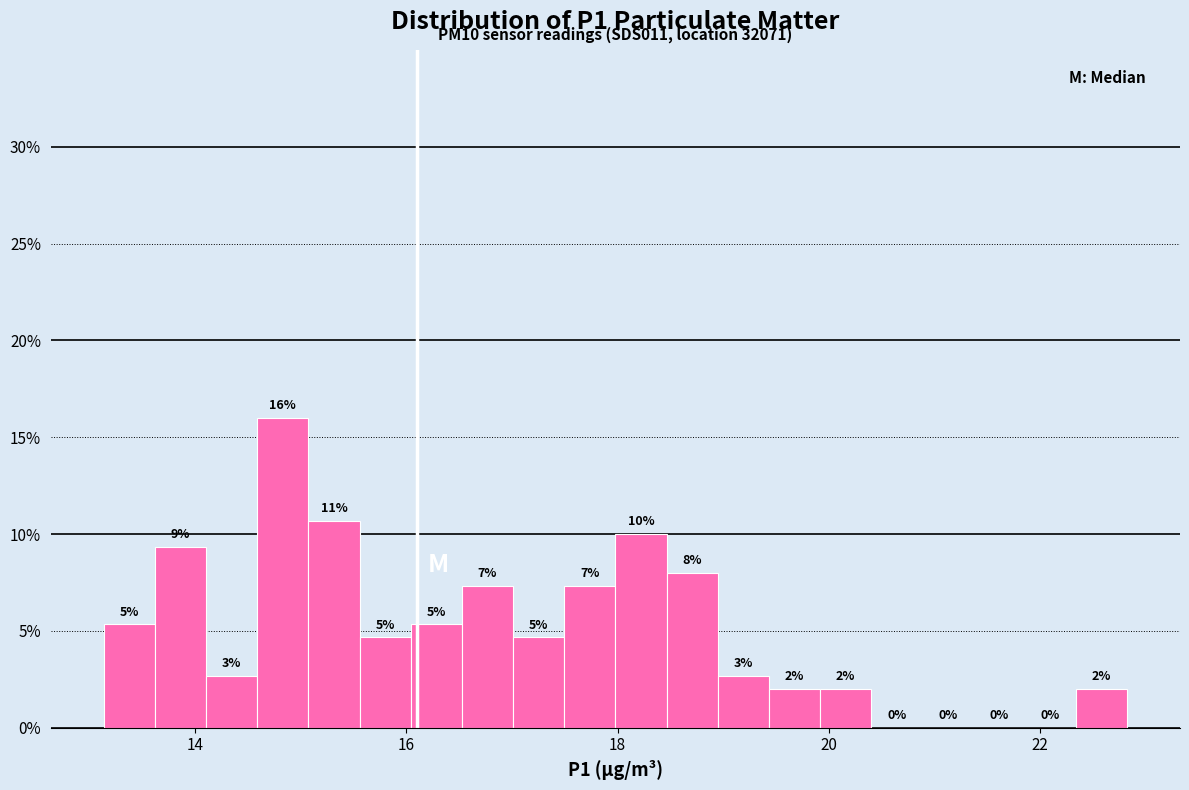

Read against the x-axis, roughly where is the centre of the tallest bar?

14.8